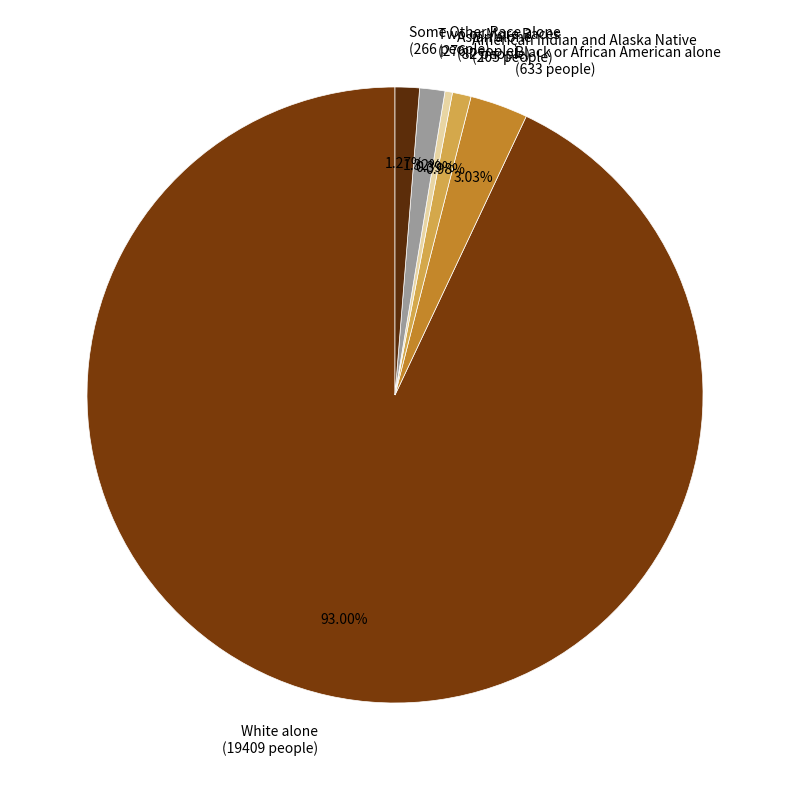

What is the total percentage of Two or More Races and American Indian and Alaska Native?

2.3%